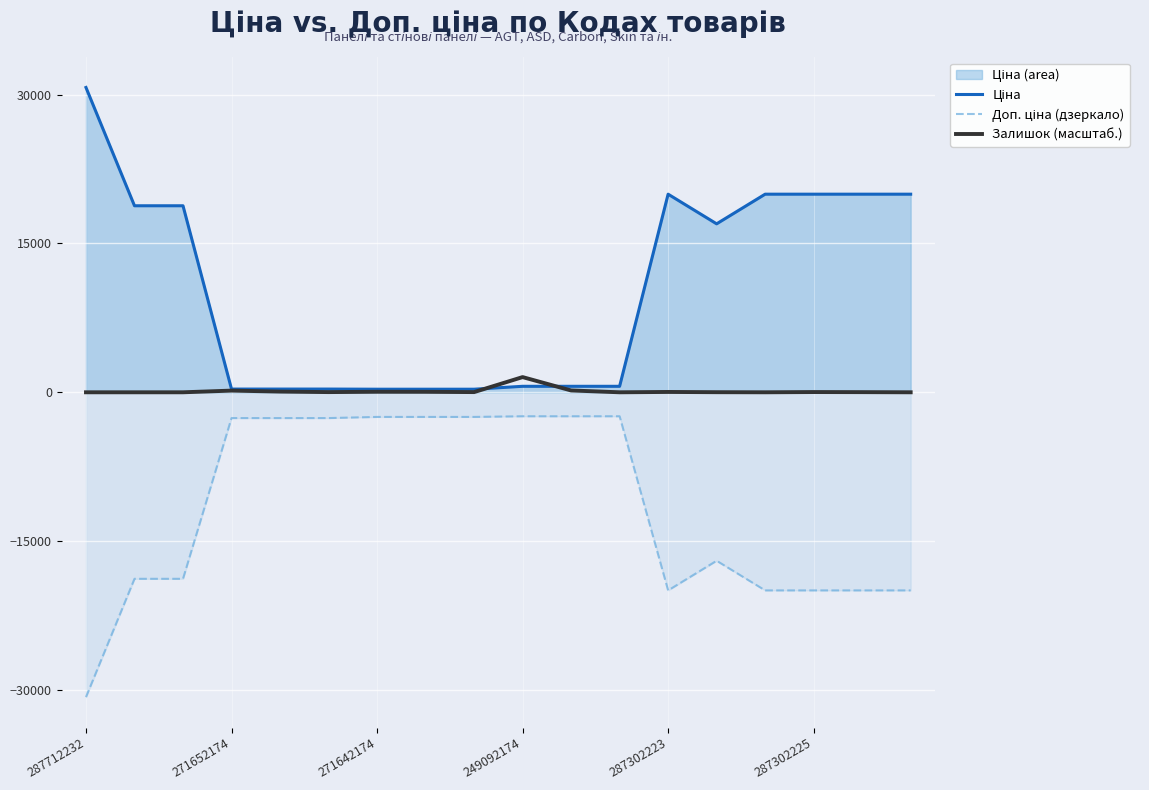

How many data points in Залишок (масштаб.) are above 19?

10